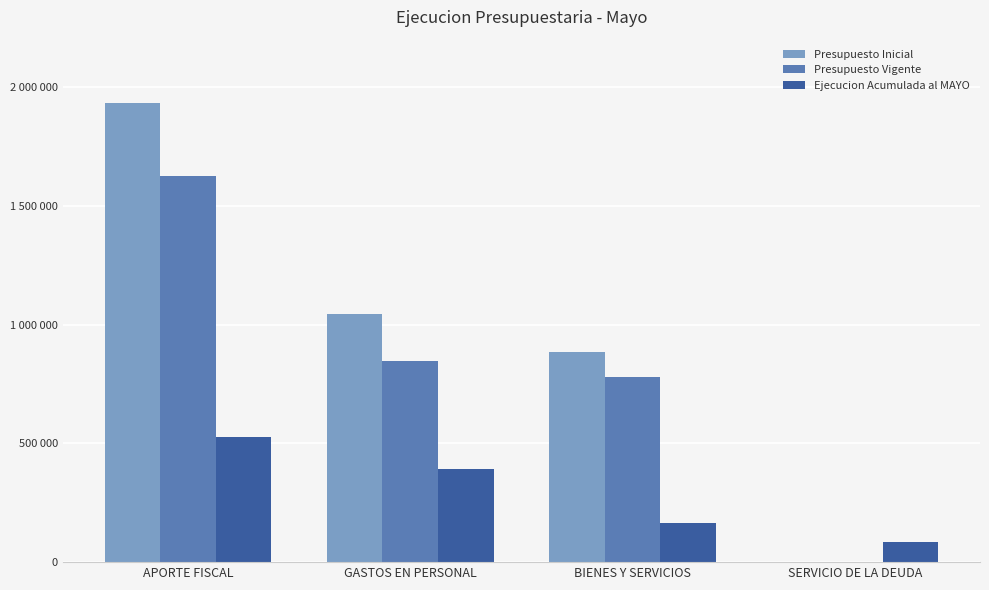

Which series has the largest total across all categories?

Presupuesto Inicial